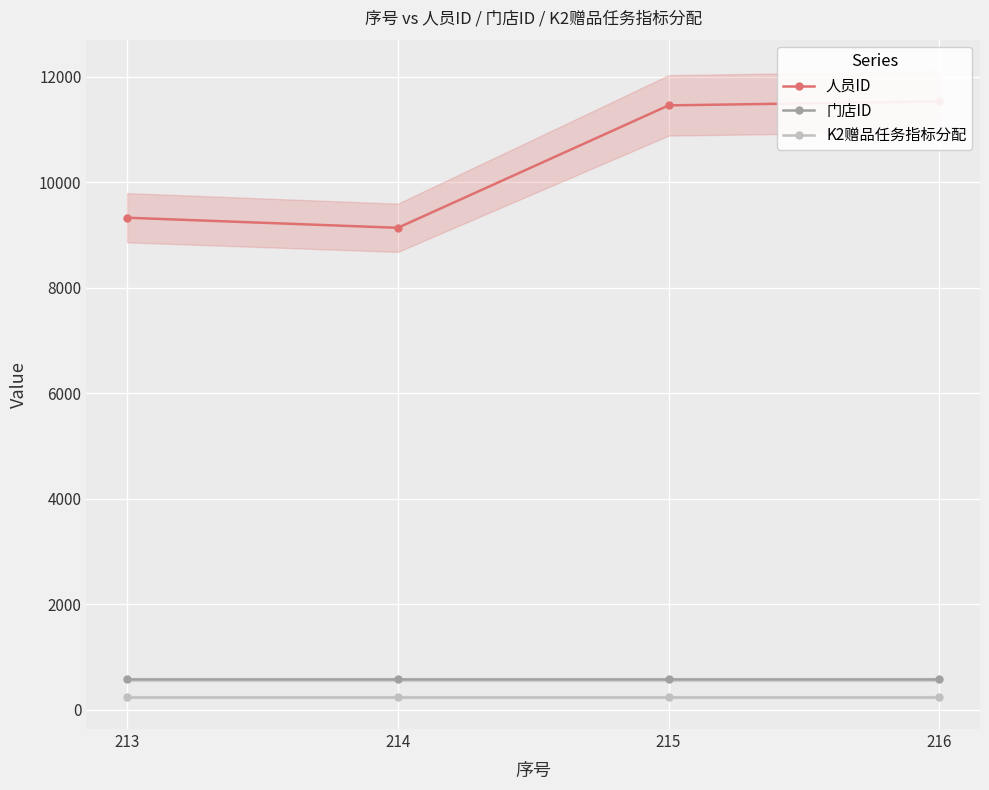

True or false: K2赠品任务指标分配 has more than 1 interior local peaks.

False